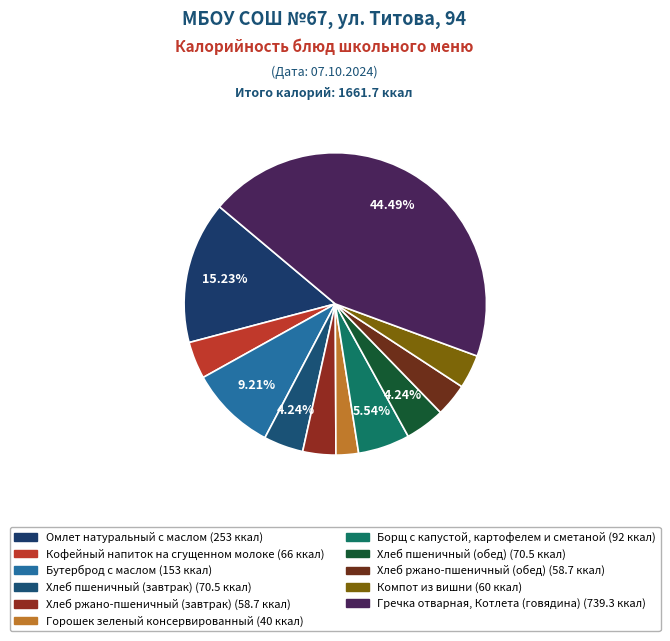

How many segments does this pie chart have?

11